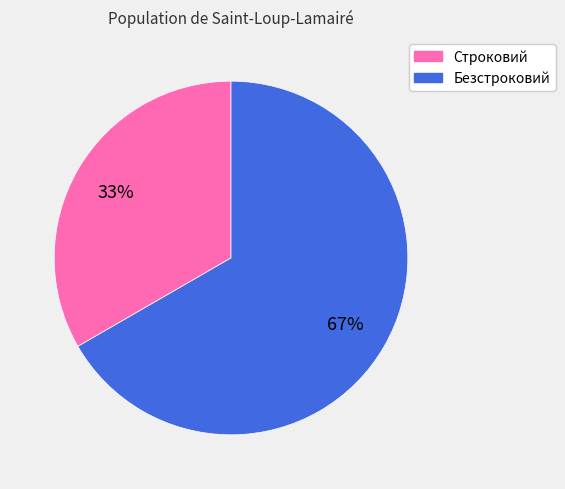

Combined, do Безстроковий and Строковий account for over 50%?

Yes